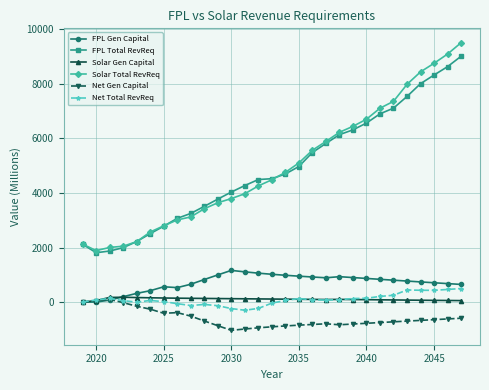

How many distinct data groups are displayed?

6